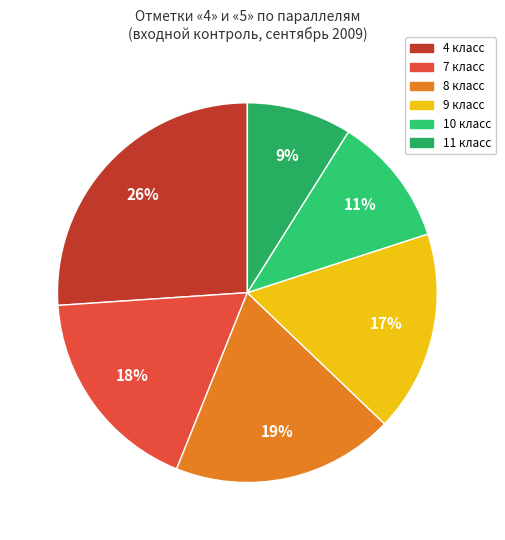

How much of the chart is everything except 8?

81.1%